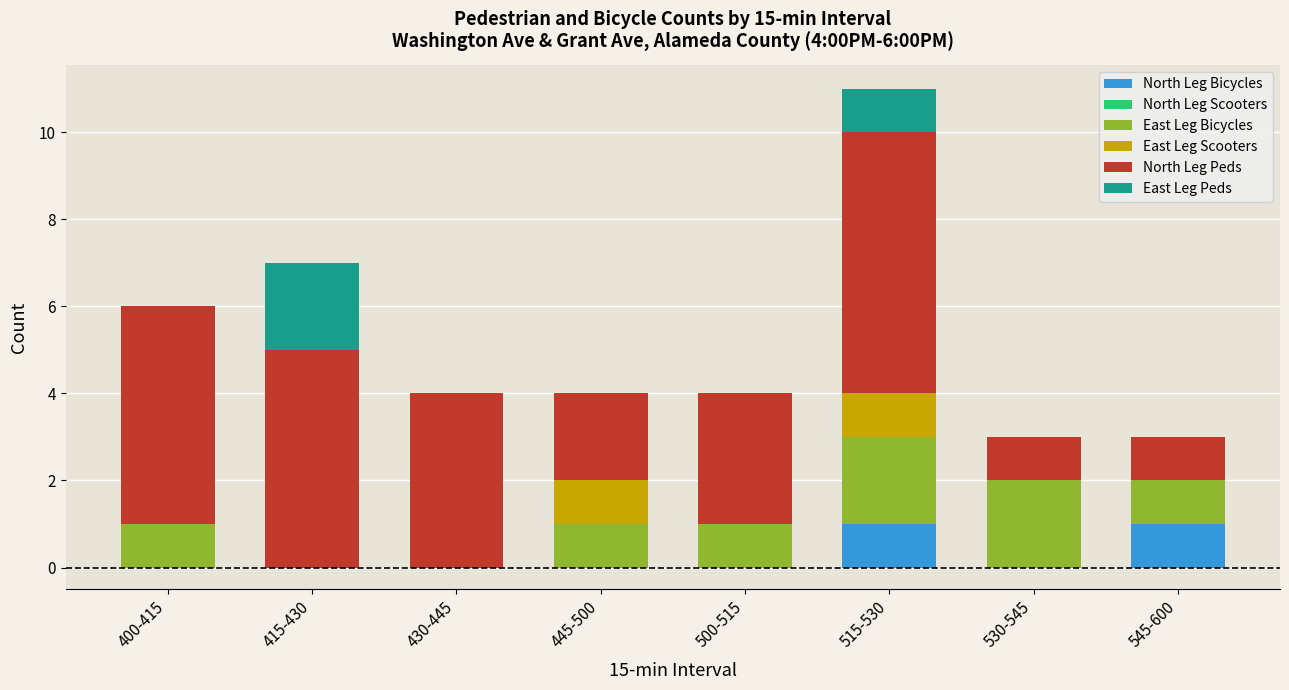

What is the total value across all series at 545-600?

3